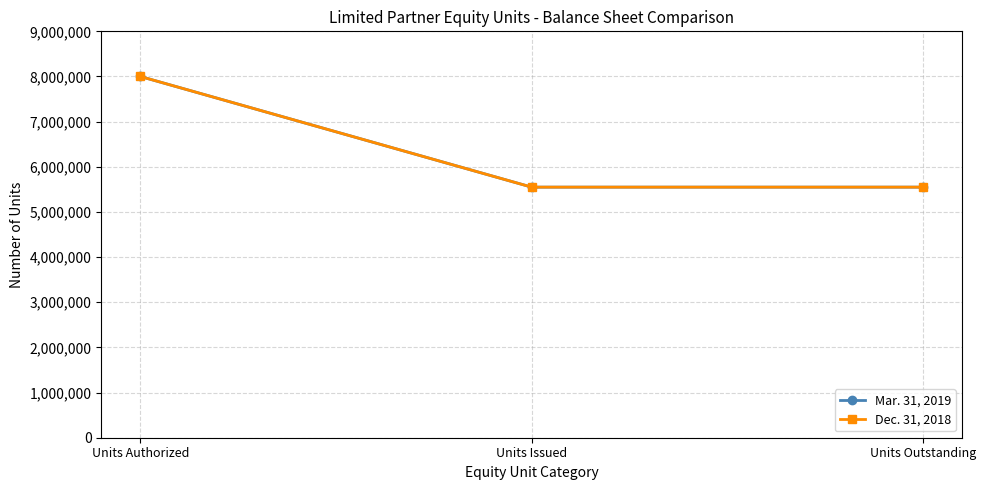

Is this an area chart (filled region under the line)?

No